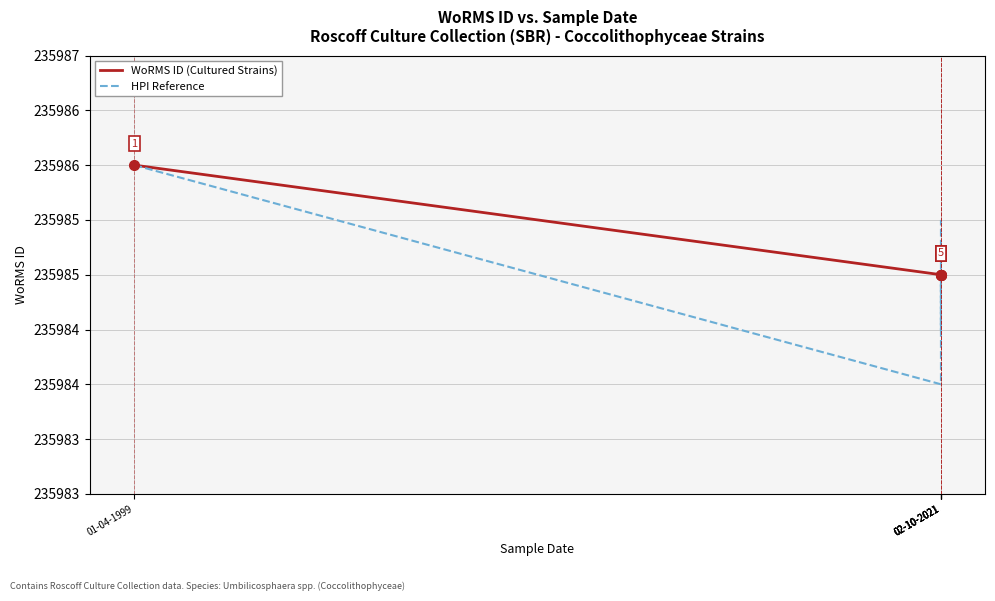

Rank the series by their average value, from highest to lowest.

WoRMS ID (Cultured Strains), HPI Reference